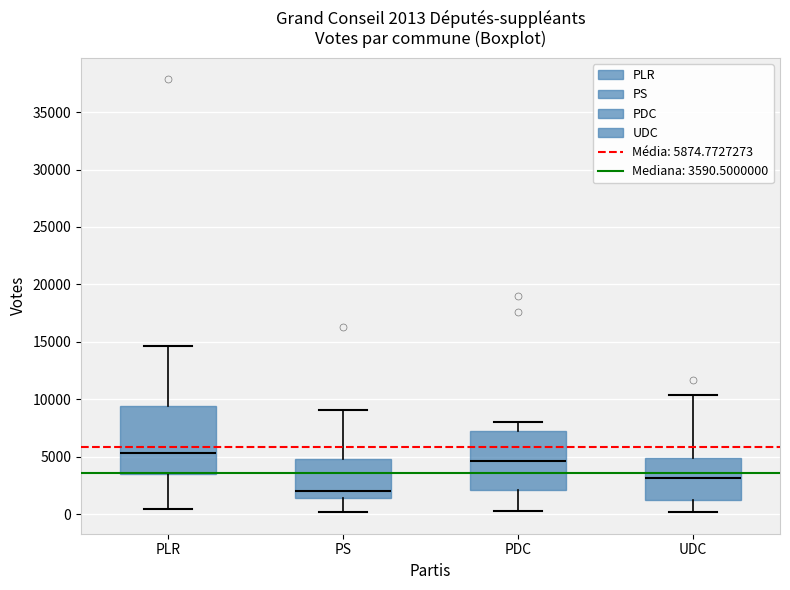

Which box's median line is the highest?

PLR